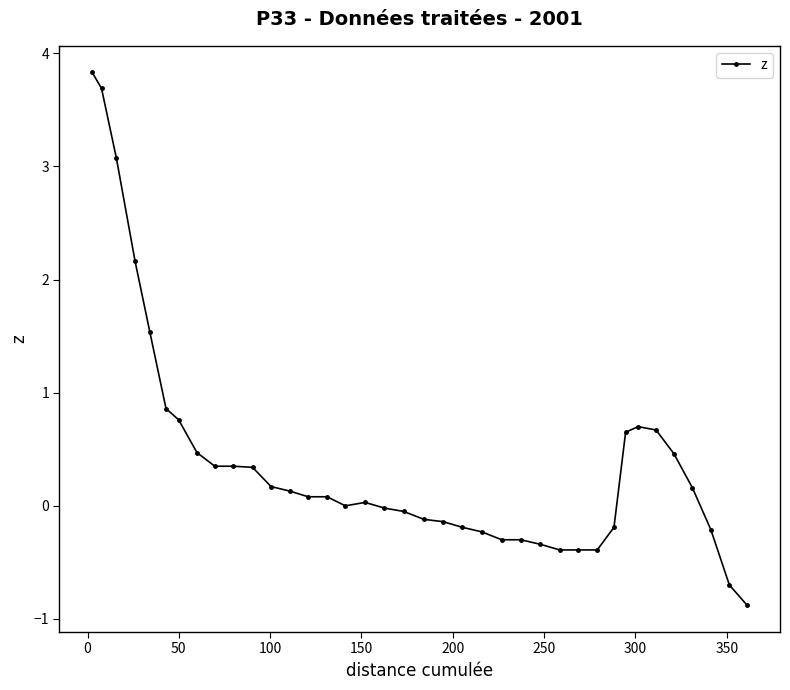

True or false: there are more than 0 points higher than both neighbors.

True